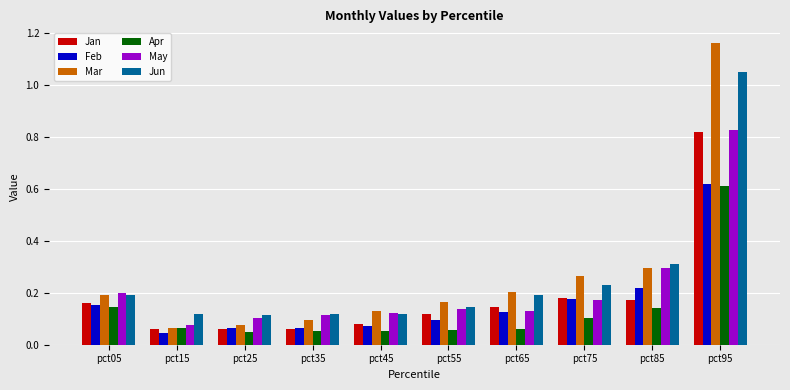

How many bars are there in total?

60